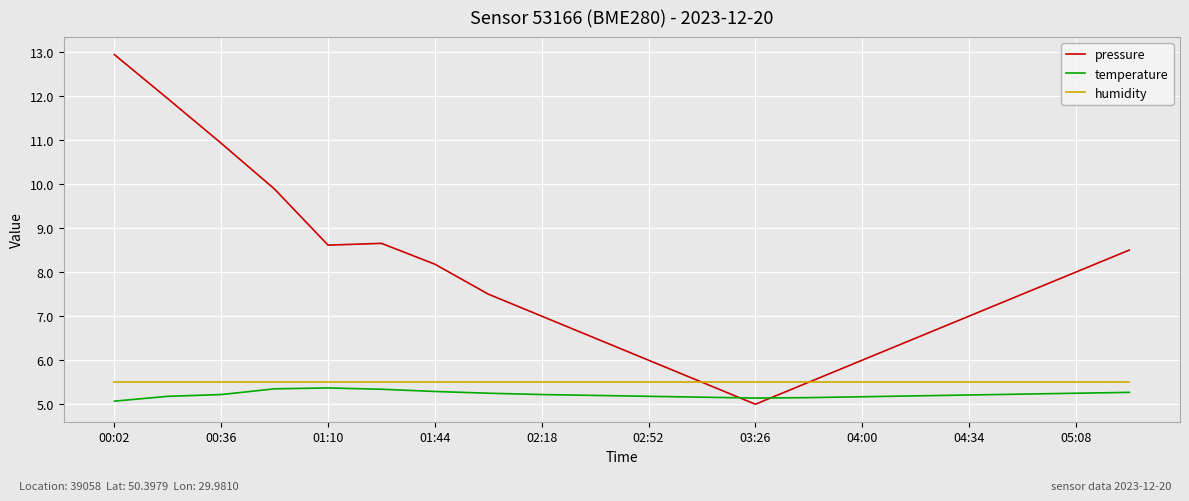

Which series has the largest range (max minus min)?

pressure